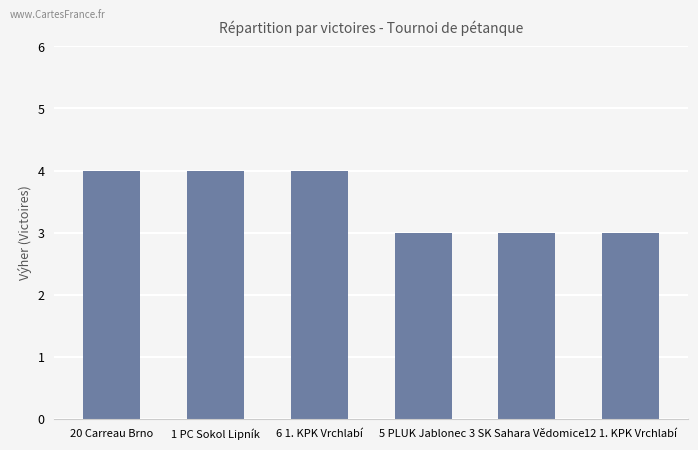

Are the bars horizontal?

No